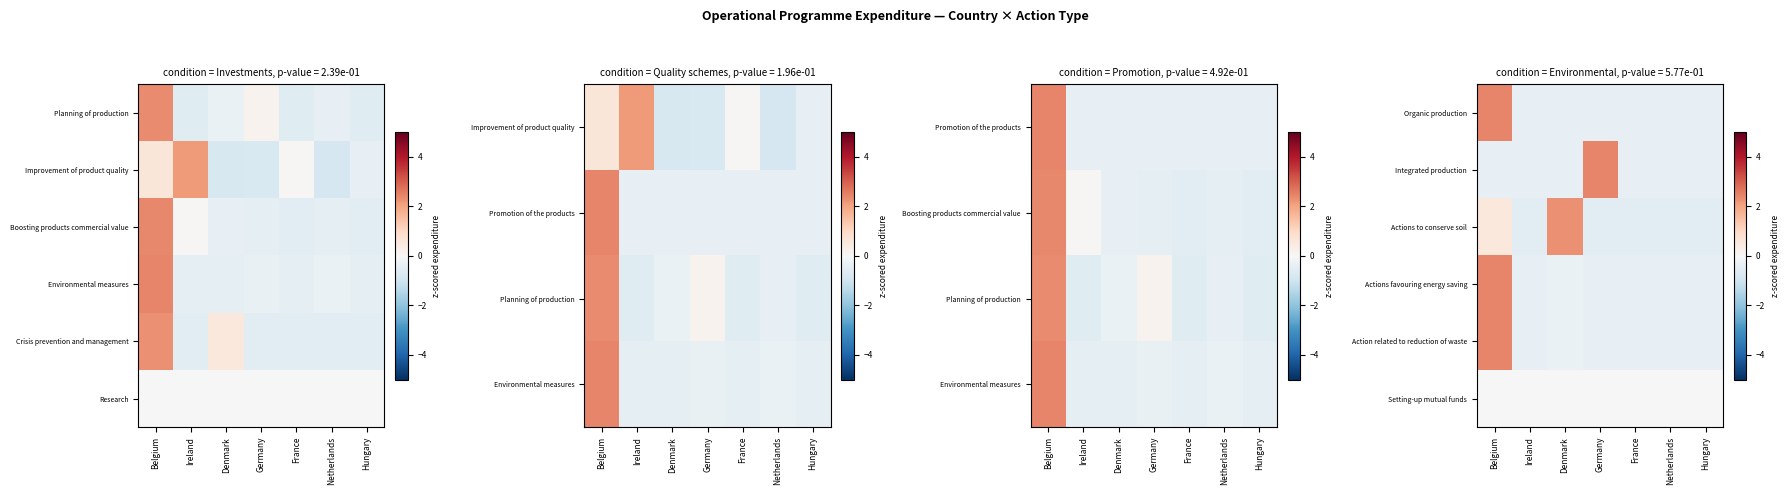

At how many categories does at least one series exceed 2?

3